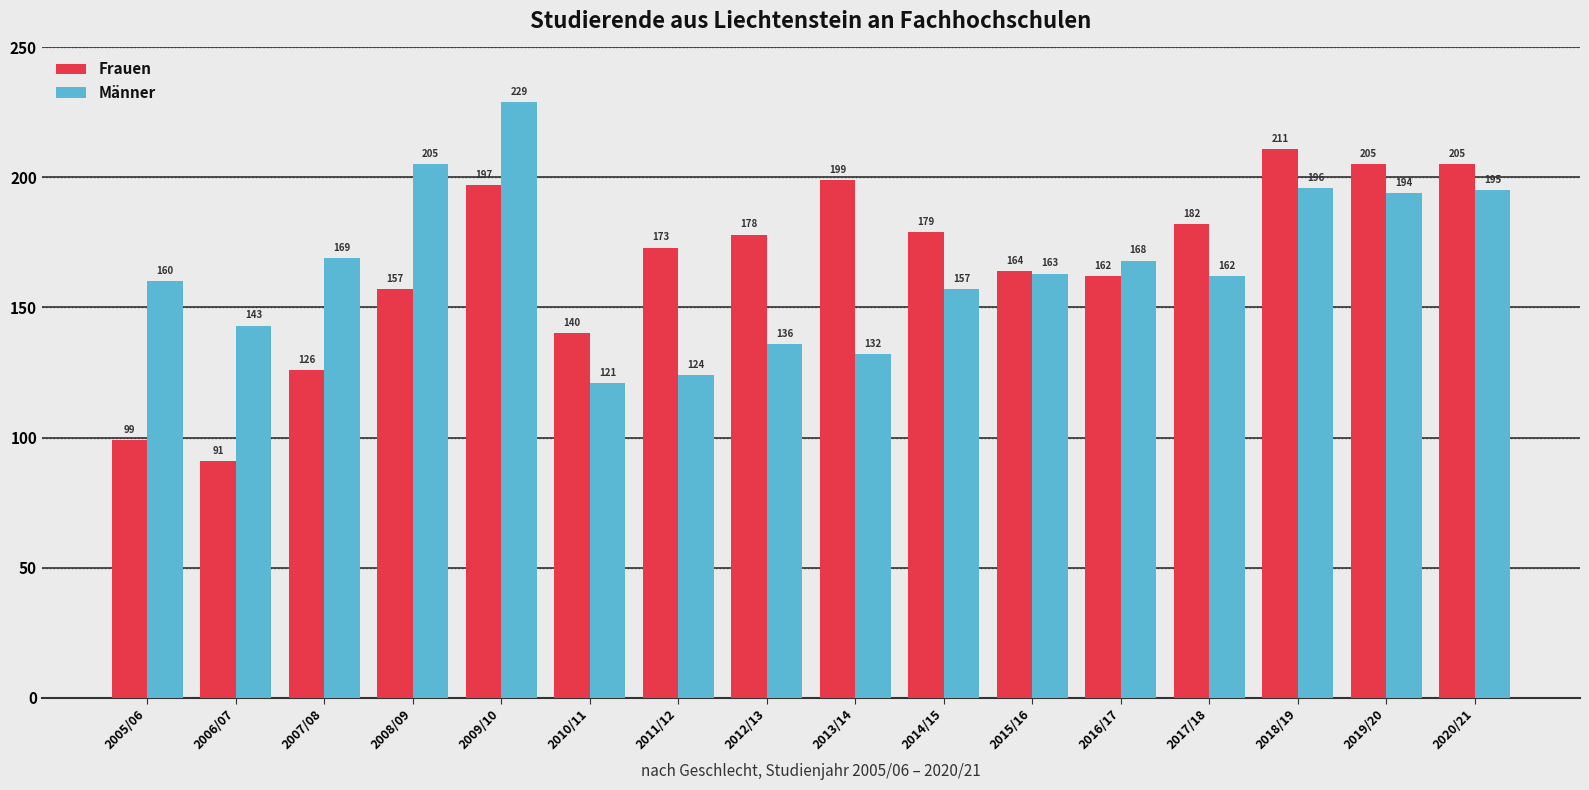

Rank the series by their maximum value, from highest to lowest.

Männer, Frauen